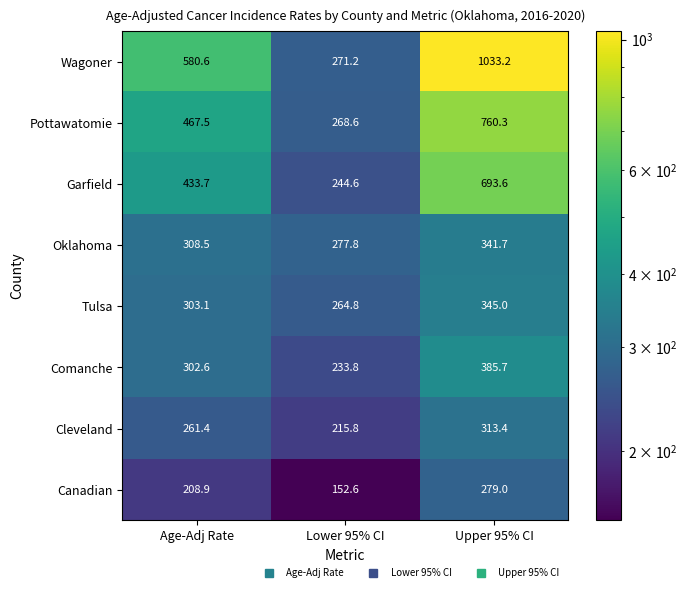

Is it true that Tulsa equals 264.8 at Lower 95% CI?

True